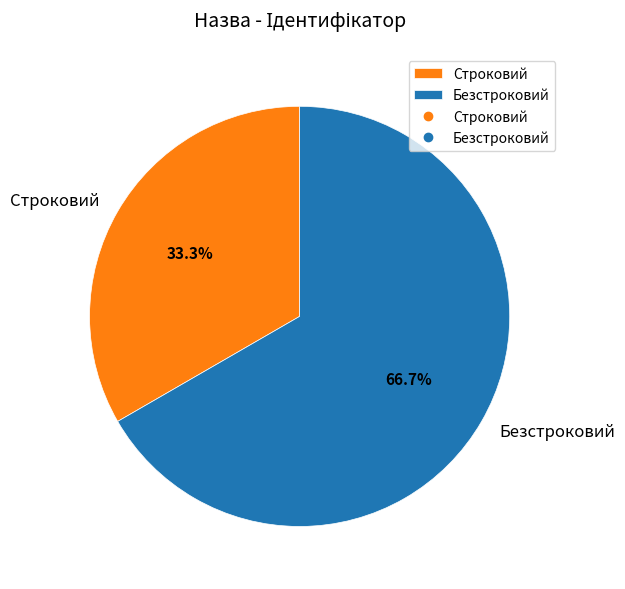

The Строковий slice represents 41% of the pie. True or false?

False